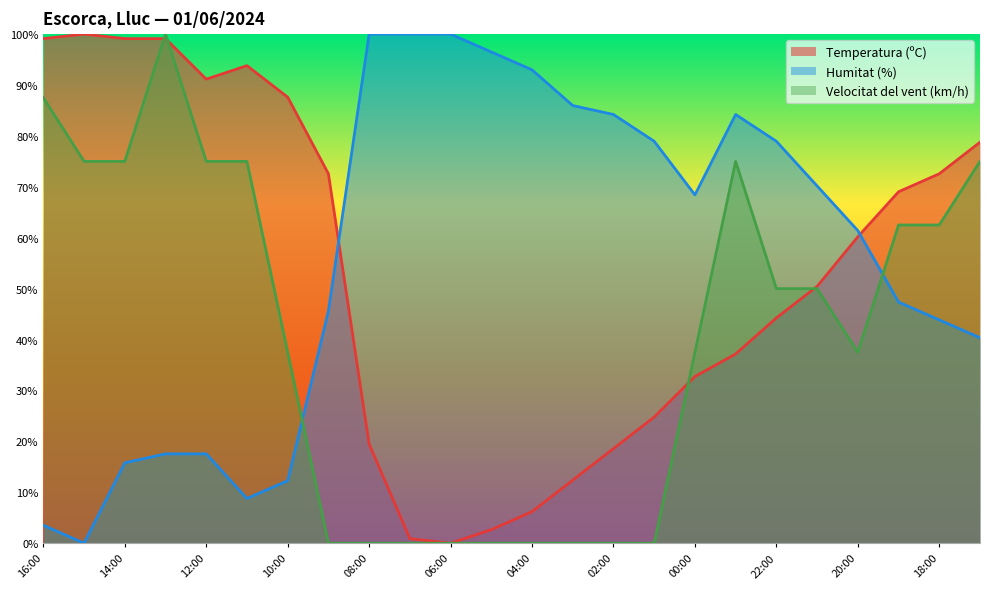

Reading left to right, extract all data points from this chart.

Temperatura (ºC): 99.1	100.0	99.1	99.1	91.2	93.8	87.6	72.6	19.5	0.9	0.0	2.7	6.2	12.4	18.6	24.8	32.7	37.2	44.2	50.4	60.2	69.0	72.6	78.8
Humitat (%): 3.5	0.0	15.8	17.5	17.5	8.8	12.3	45.6	100.0	100.0	100.0	96.5	93.0	86.0	84.2	78.9	68.4	84.2	78.9	70.2	61.4	47.4	43.9	40.4
Velocitat del vent (km/h): 87.5	75.0	75.0	100.0	75.0	75.0	37.5	0.0	0.0	0.0	0.0	0.0	0.0	0.0	0.0	0.0	37.5	75.0	50.0	50.0	37.5	62.5	62.5	75.0